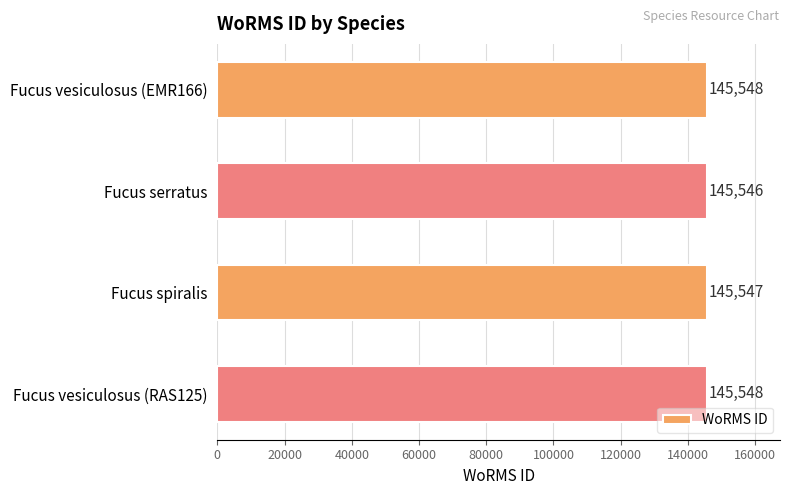

How many bars are there in total?

4